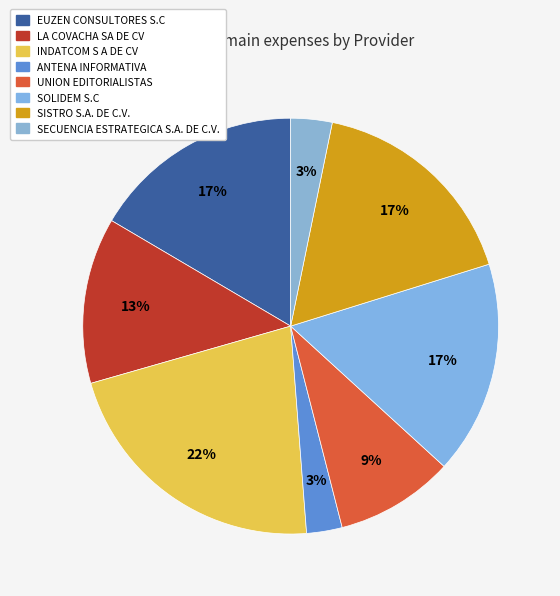

Between INDATCOM S A DE CV and SECUENCIA ESTRATEGICA S.A. DE C.V., which is larger?

INDATCOM S A DE CV